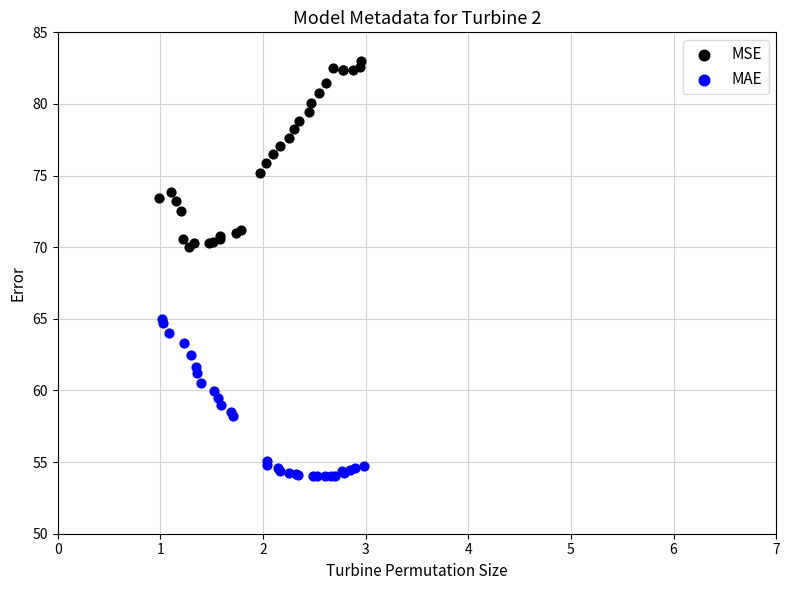

Which series reaches the maximum Y coordinate?

MSE